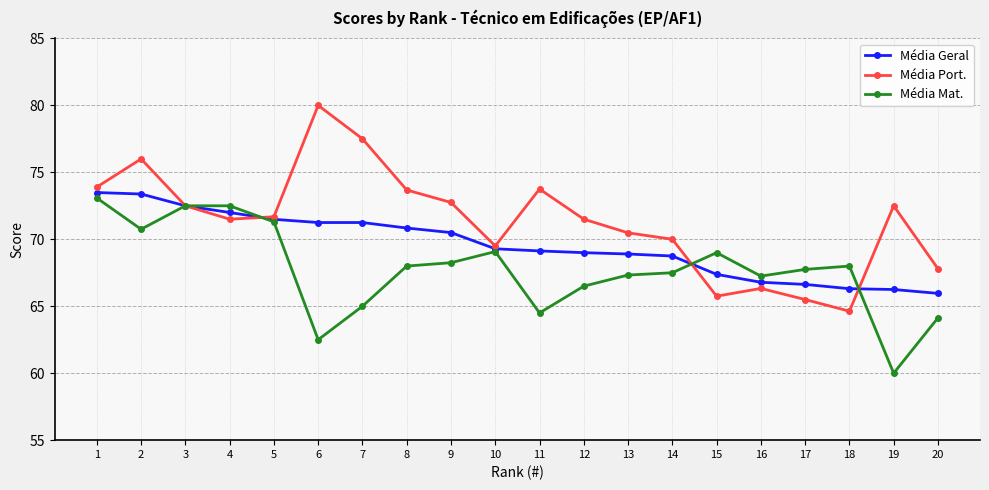

Does the chart display data point markers on the line(s)?

Yes